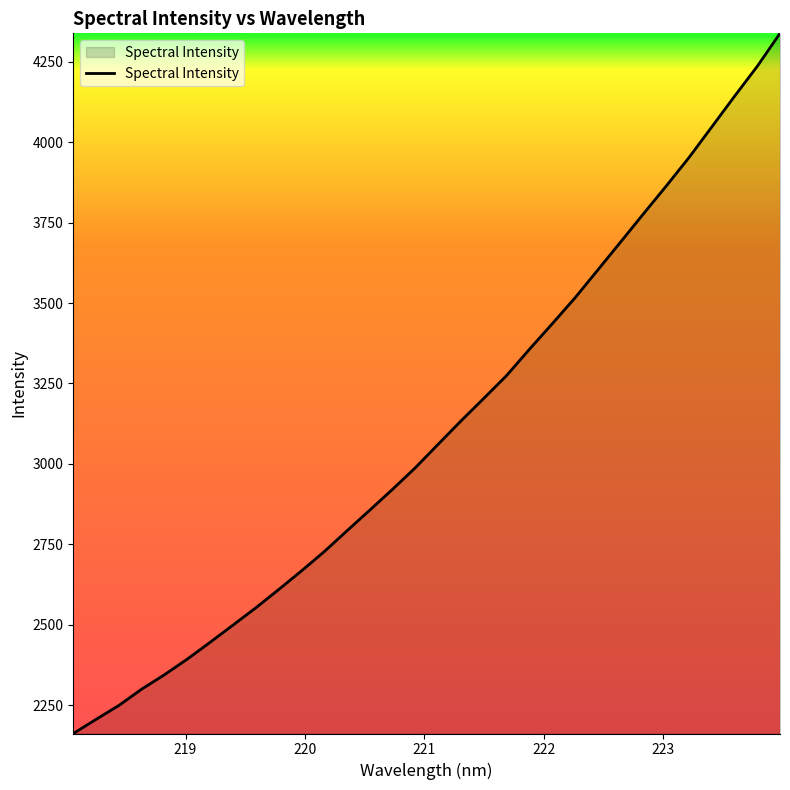

What is the minimum value shown in the chart?

2161.4